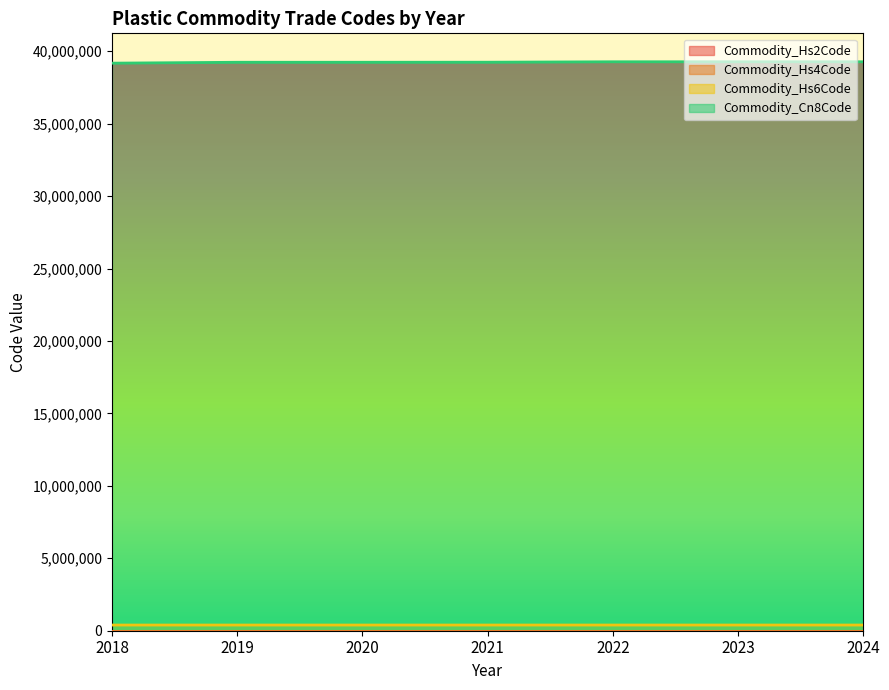

Which series has the largest total across all categories?

Commodity_Cn8Code